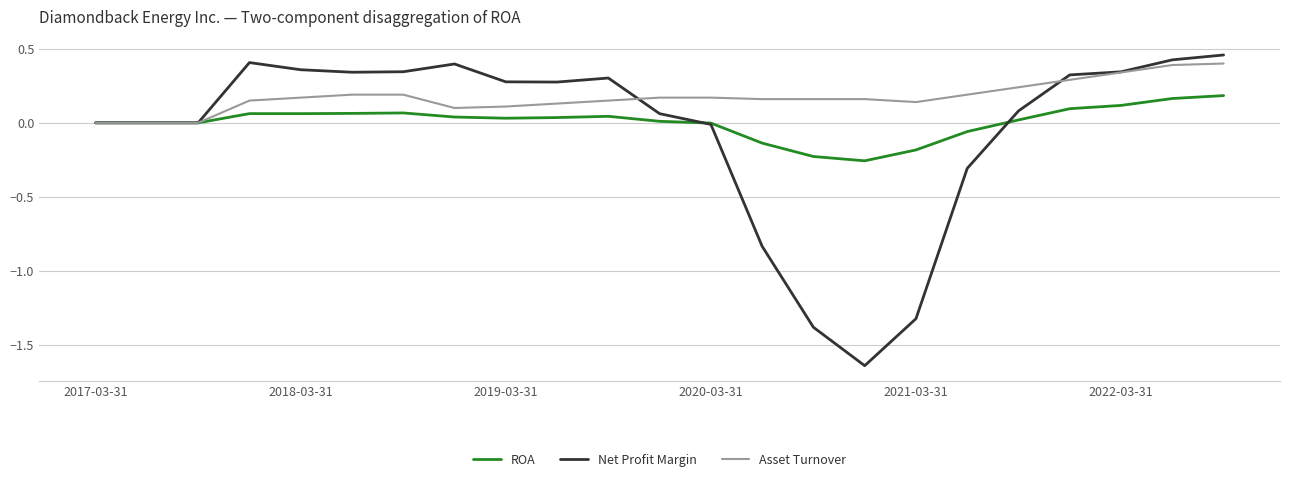

After their last crossing, which series has the higher values: ROA or Net Profit Margin?

Net Profit Margin